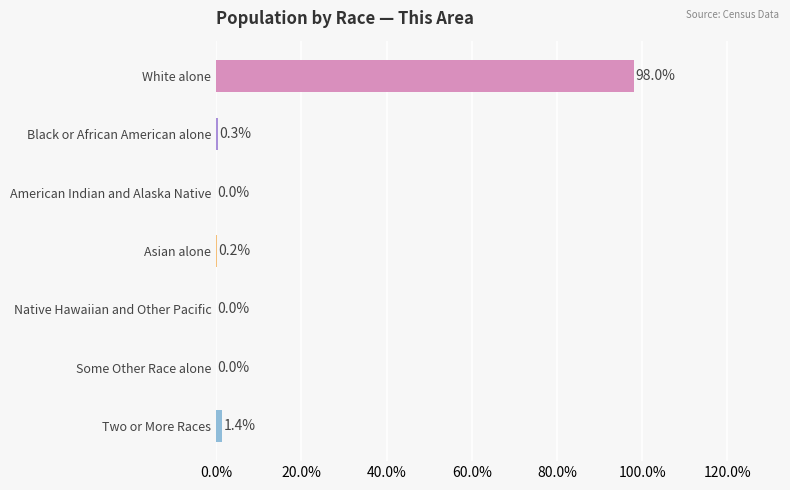

What is the change in value from White alone to American Indian and Alaska Native?

-98.0